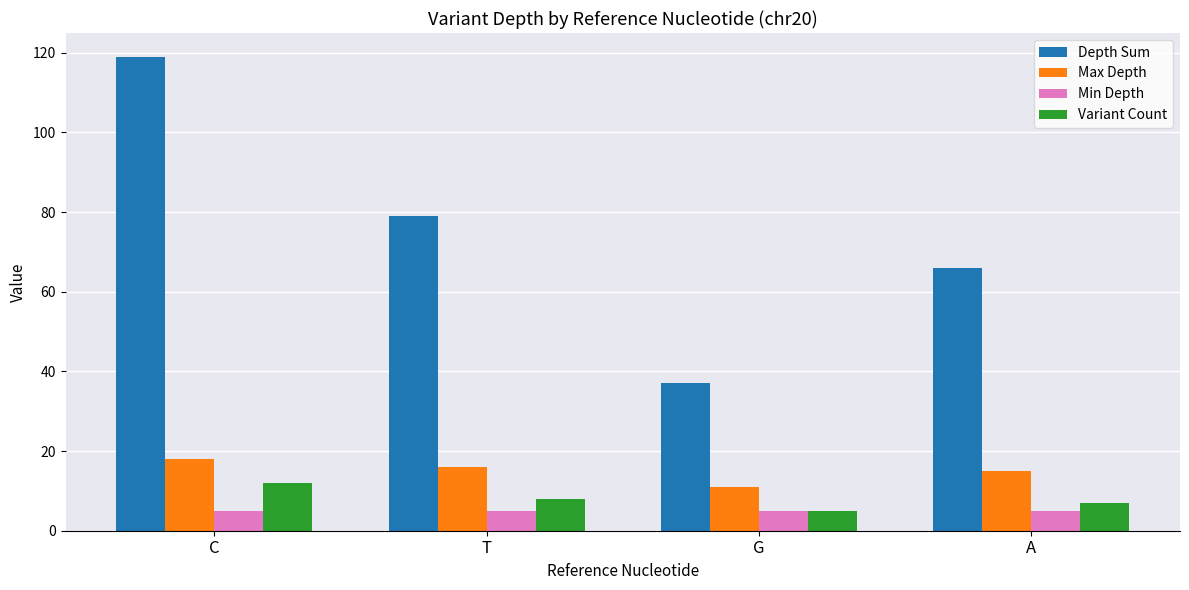

Reading left to right, extract all data points from this chart.

Depth Sum: 119	79	37	66
Max Depth: 18	16	11	15
Min Depth: 5	5	5	5
Variant Count: 12	8	5	7